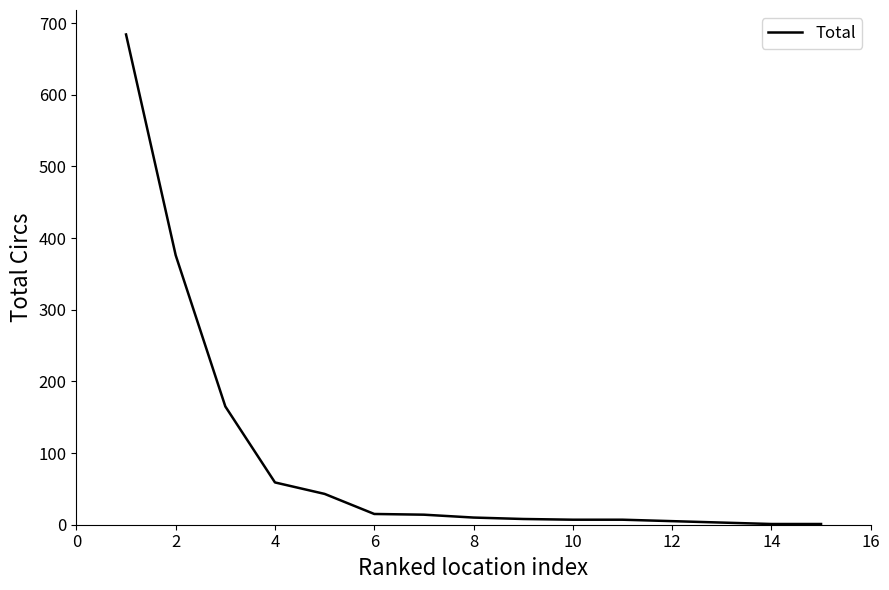

What is the difference between the maximum and minimum values?

683